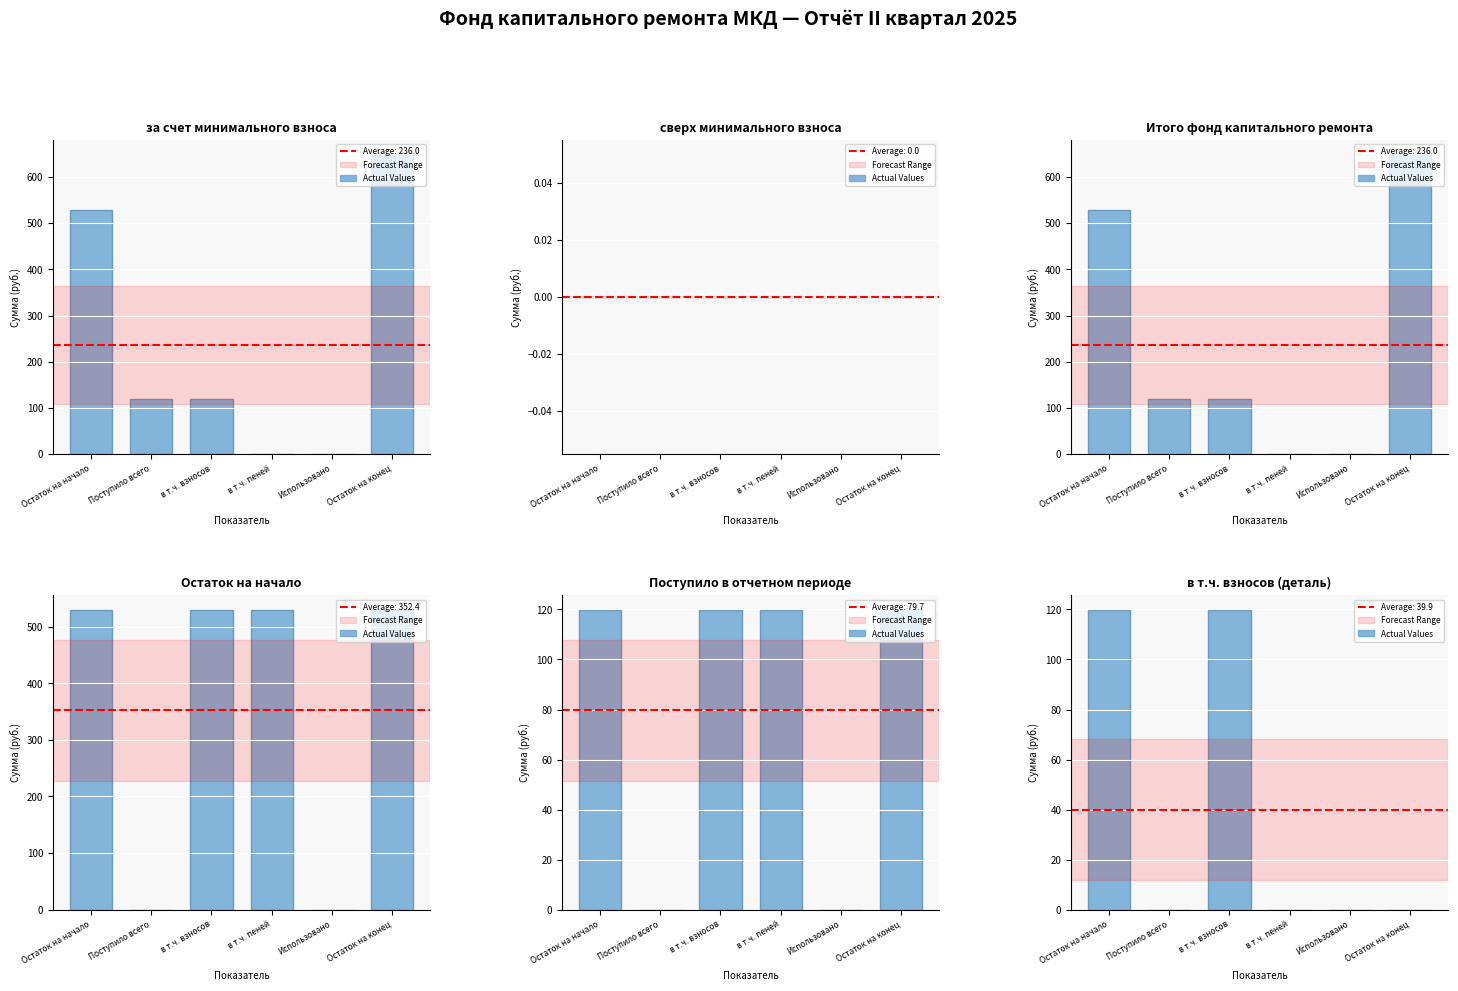

Rank the categories by value from highest to lowest.

Остаток на начало, в т.ч. взносов, в т.ч. пеней, Остаток на конец, Поступило всего, Использовано